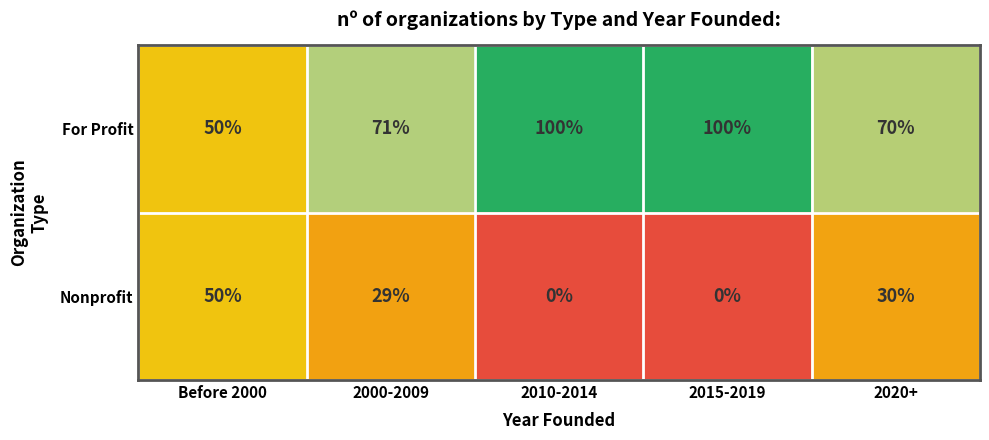

What is the difference between the maximum and minimum values in the Nonprofit series?

50